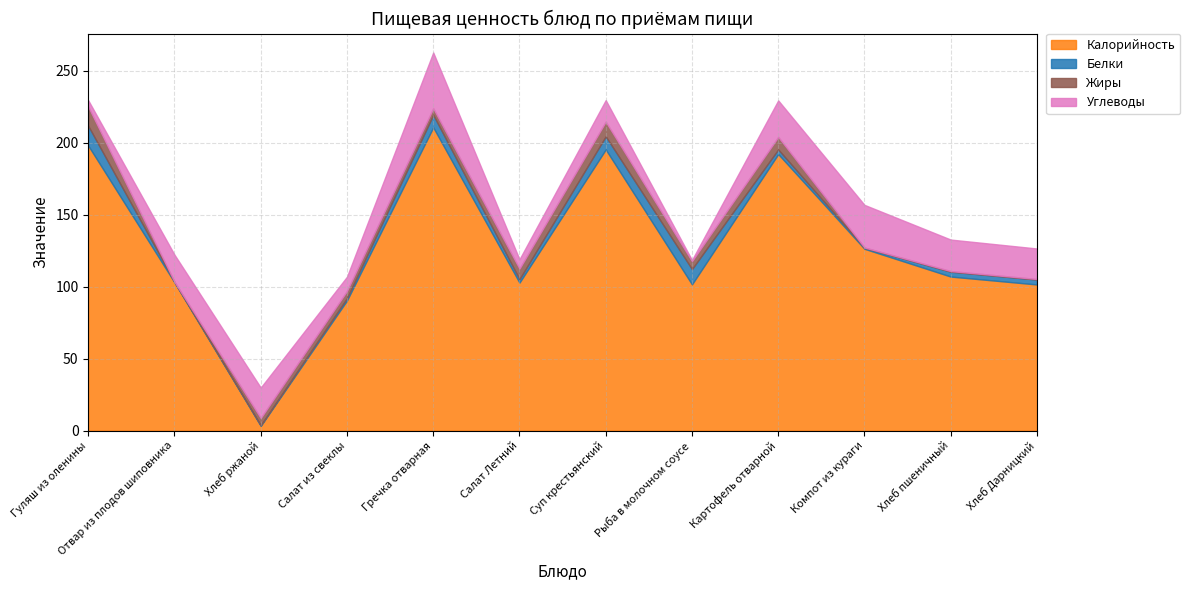

What is the total value across all series at Хлеб ржаной?

29.9